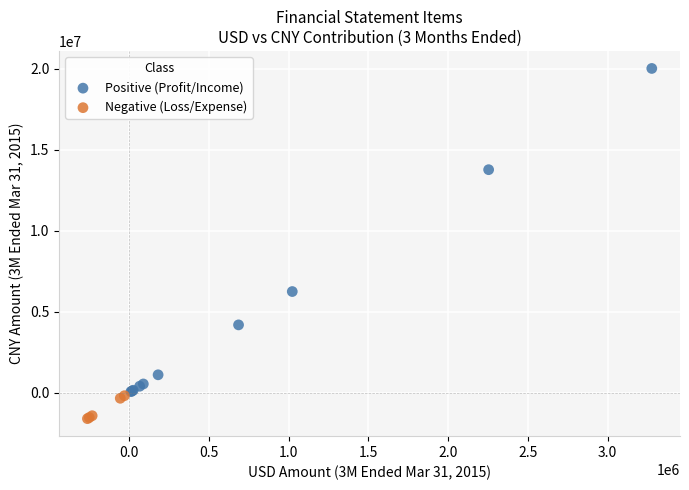

Which series contains the highest Y value?

Positive (Profit/Income)